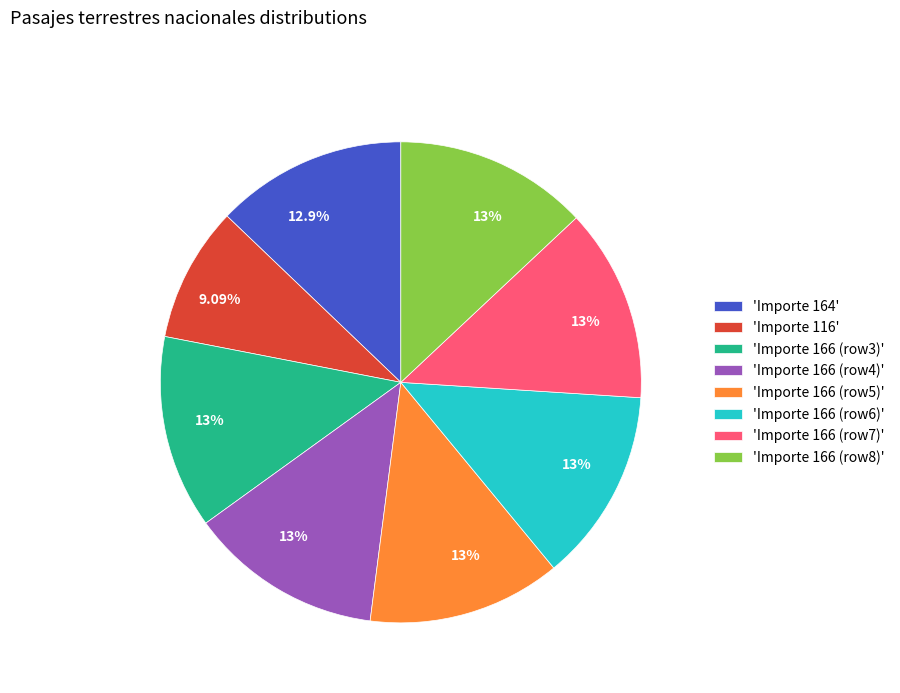

Do 'Importe 166 (row7)' and 'Importe 166 (row4)' together represent more than half of the pie?

No